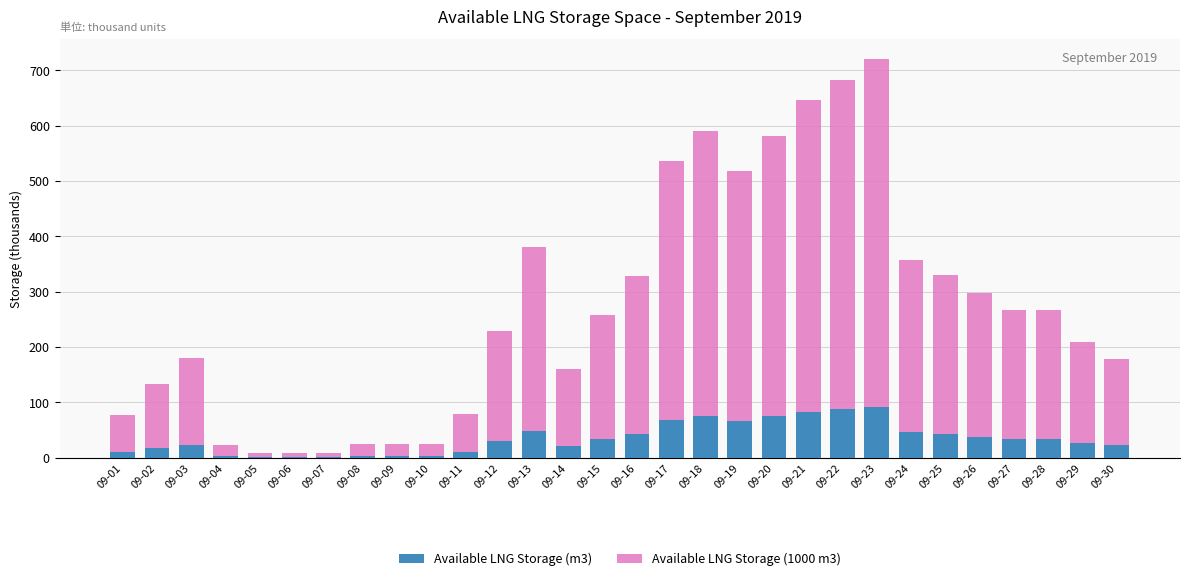

What is the highest value of the Available LNG Storage (m3) series?

92.7